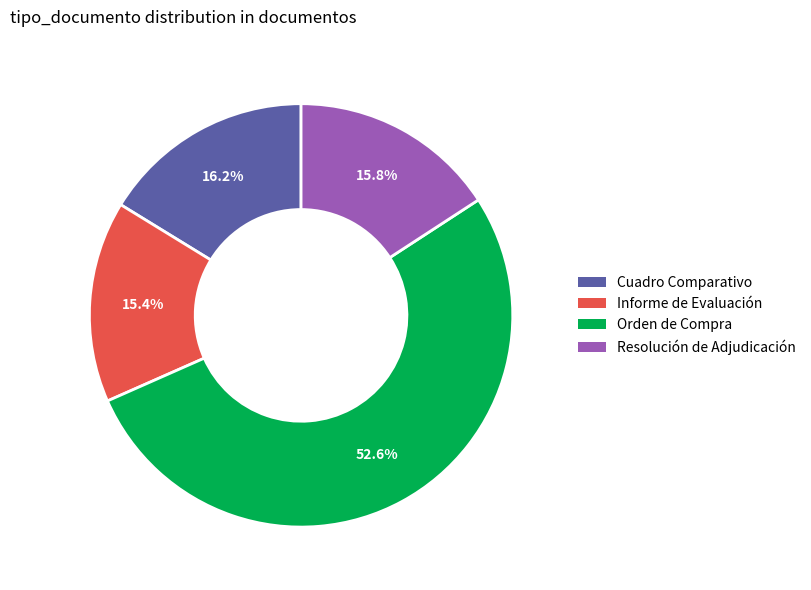

Which slice represents more than half of the pie?

Orden de Compra